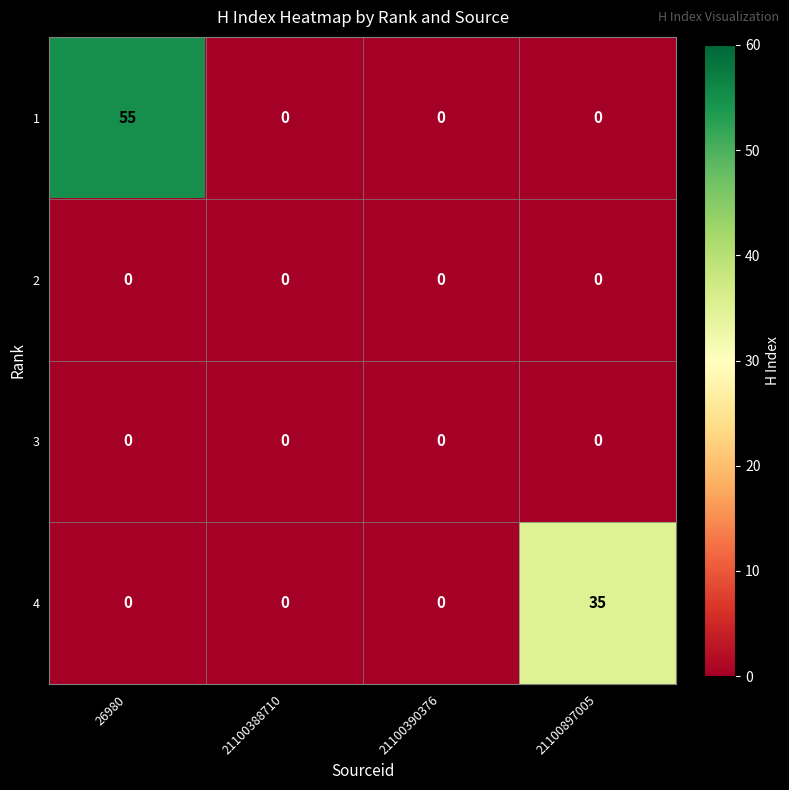

Which series has the widest spread of values?

1